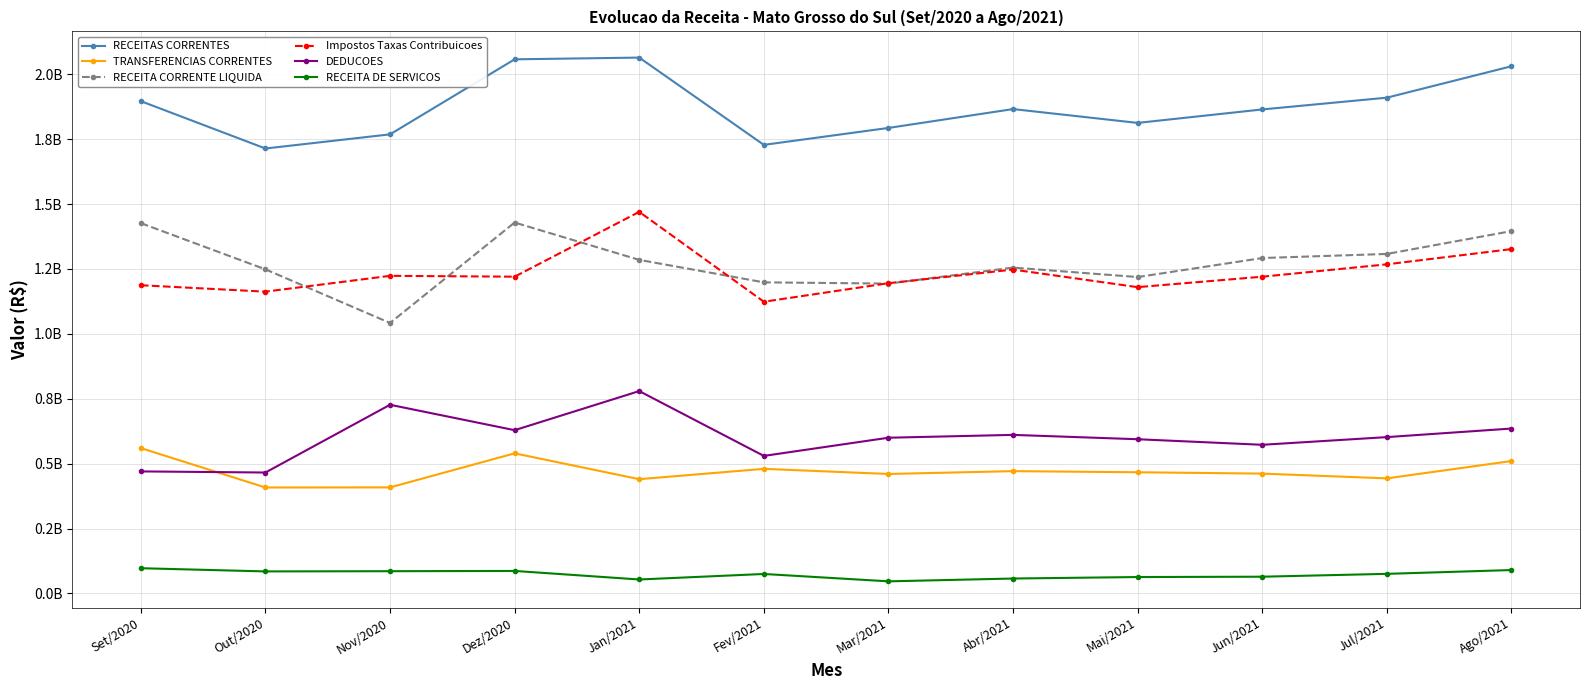

Reading right to left, transcribe all the data shown in this chart.

RECEITAS CORRENTES: 2031169726.4	1910152747.5	1864784472.9	1812898639.0	1866206460.0	1793511973.9	1728258791.5	2064612666.9	2057920753.9	1768784545.6	1714296581.4	1896686995.1
TRANSFERENCIAS CORRENTES: 509932944.6	443213482.2	461536219.9	466736577.9	471057249.6	460136045.3	479896476.6	440063862.3	539652857.8	408359793.6	408061453.1	559873345.7
RECEITA CORRENTE LIQUIDA: 1395966452.2	1307976756.3	1292215559.9	1218899401.7	1255443362.8	1193710392.8	1198506137.4	1285103915.0	1429027835.0	1041981578.3	1248585578.7	1426664580.6
Impostos Taxas Contribuicoes: 1326648005.8	1267944647.5	1220284407.8	1180015496.6	1247785613.7	1195219309.8	1123843755.4	1470137092.5	1220393602.5	1223586057.2	1162632023.3	1187391346.3
DEDUCOES: 635203274.2	602175991.2	572568913.0	593999237.3	610763097.1	599801581.1	529752654.1	779508751.9	628892918.9	726802967.3	465711002.6	470022414.5
RECEITA DE SERVICOS: 89938715.0	75275136.5	64258047.0	62998324.9	57265514.2	46420556.4	74812096.7	53545302.3	86506316.9	85478211.0	84660335.4	96963604.0